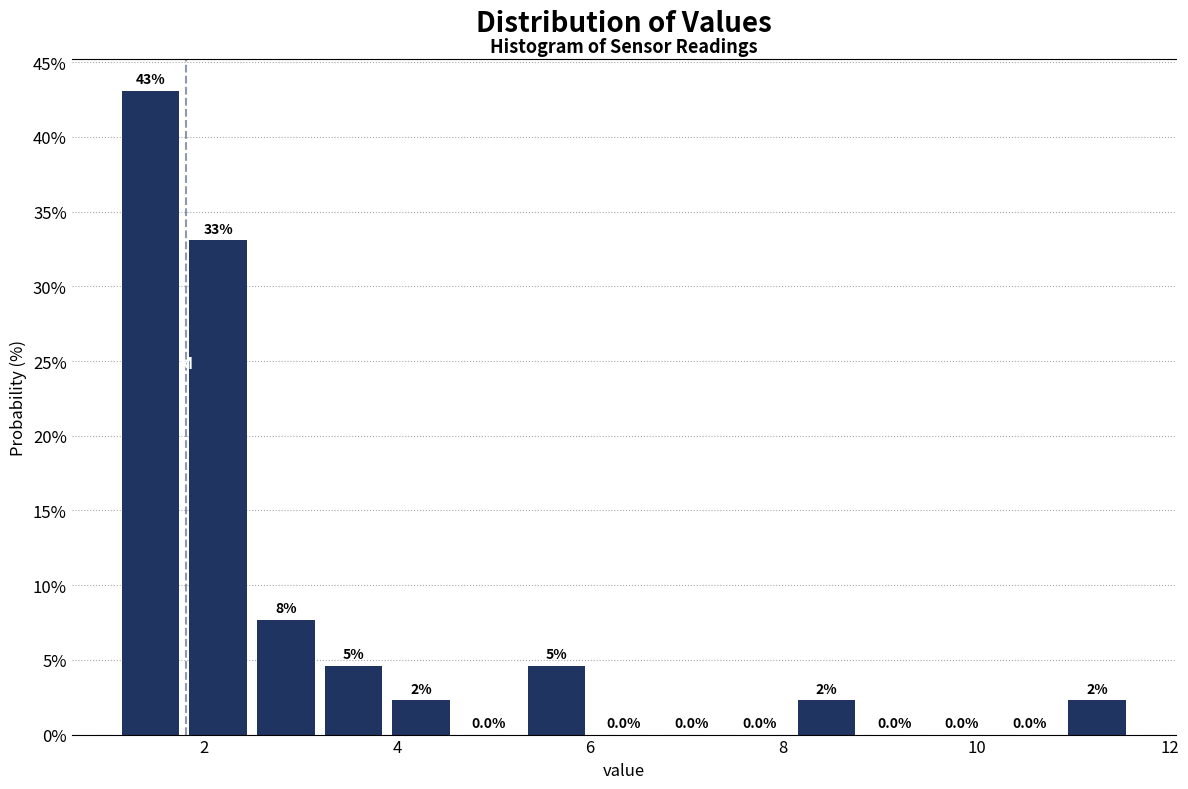

Around what value on the x-axis is the tallest bar? Give the approximate position of its centre, as read against the axis.

1.4